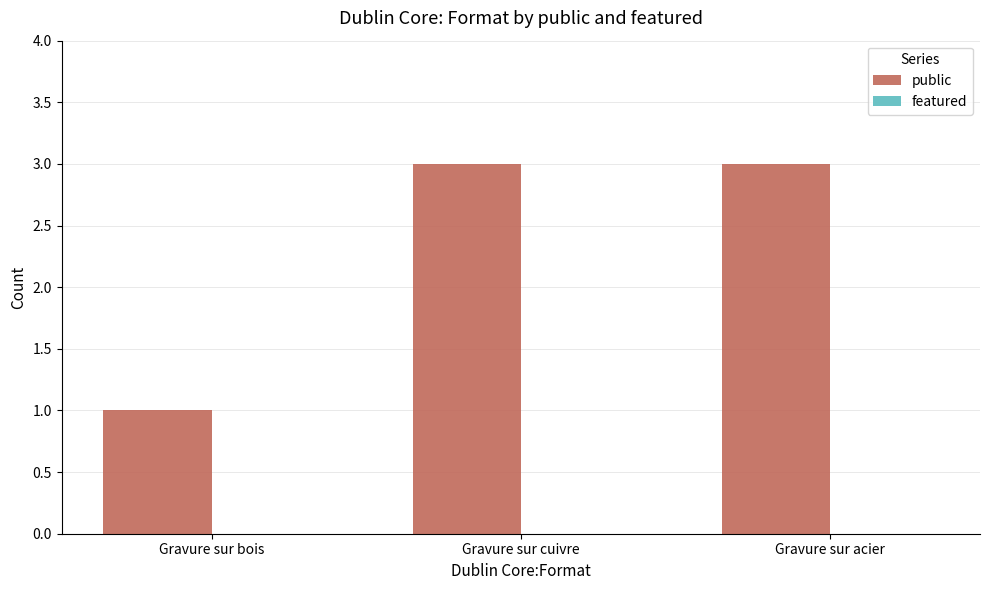

What value does the data have at Gravure sur cuivre?

3